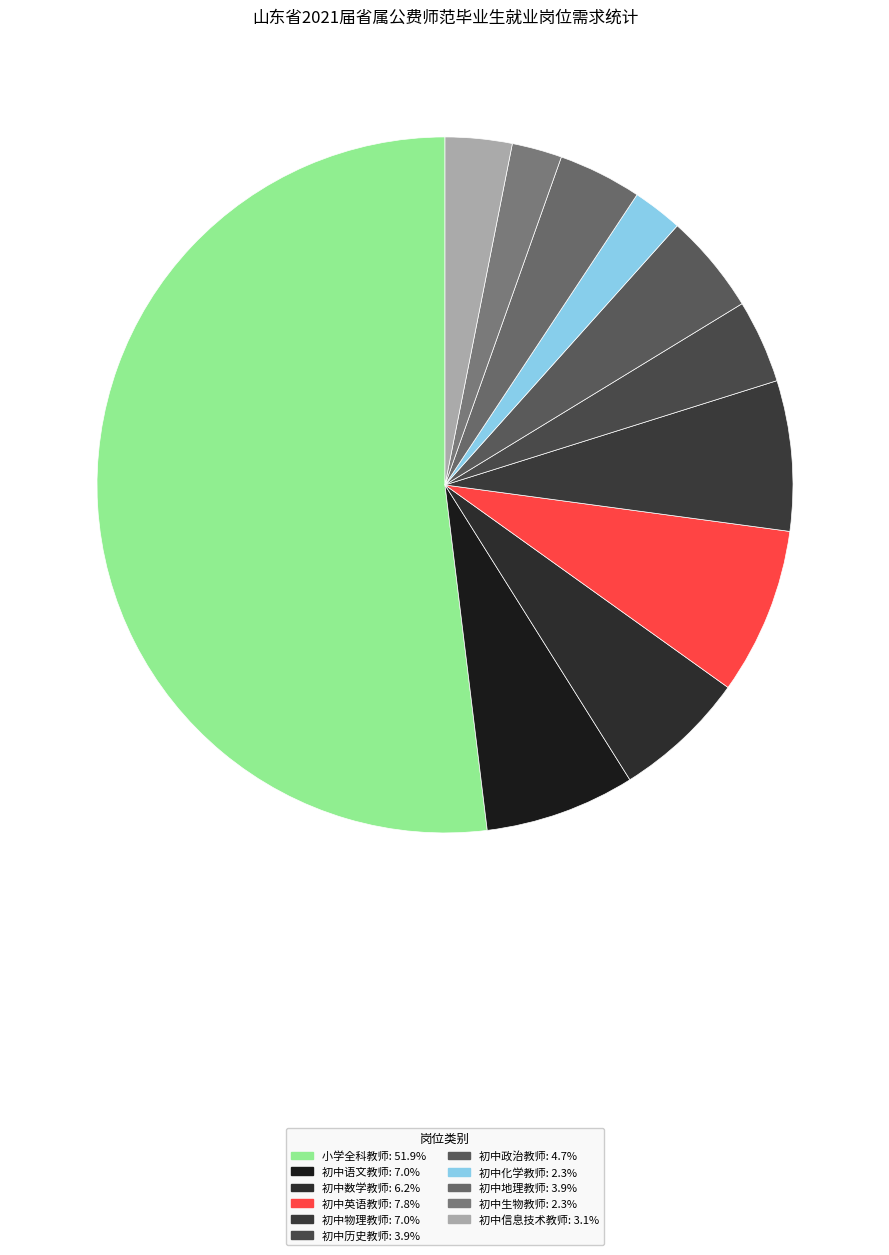

To the nearest percent, what is the average slice percentage?

9%